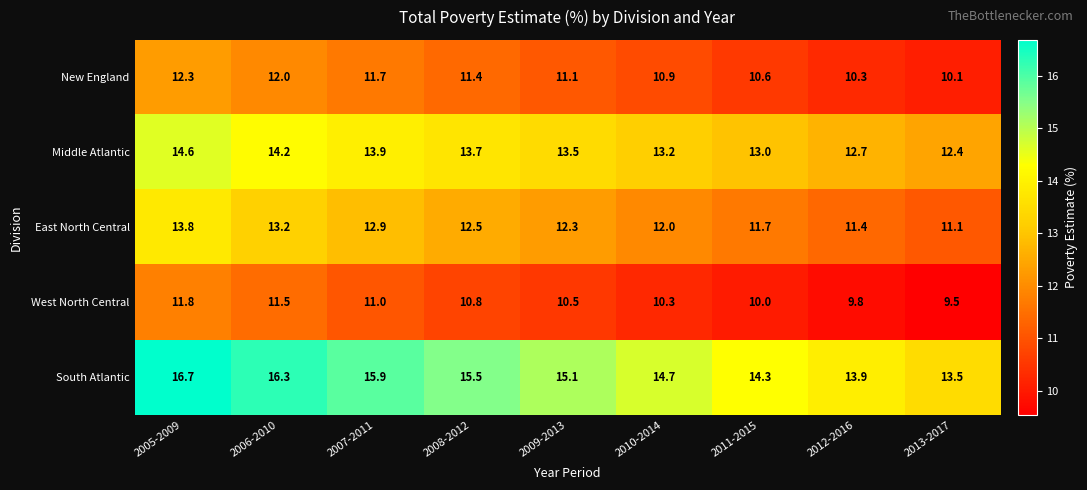

At 2005-2009, list the series in order from smallest to largest.

West North Central, New England, East North Central, Middle Atlantic, South Atlantic